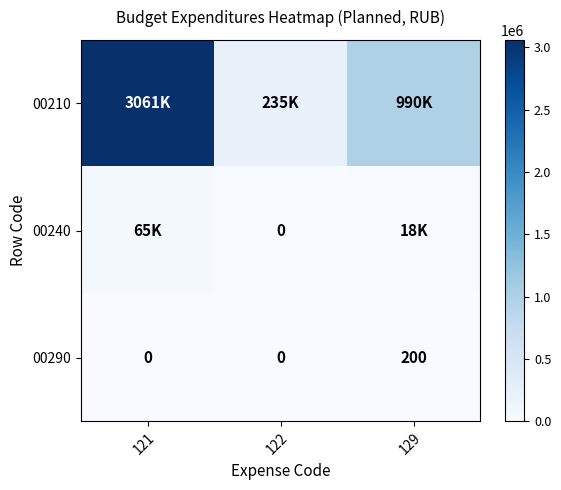

What is the average value of the 00290 series?

67